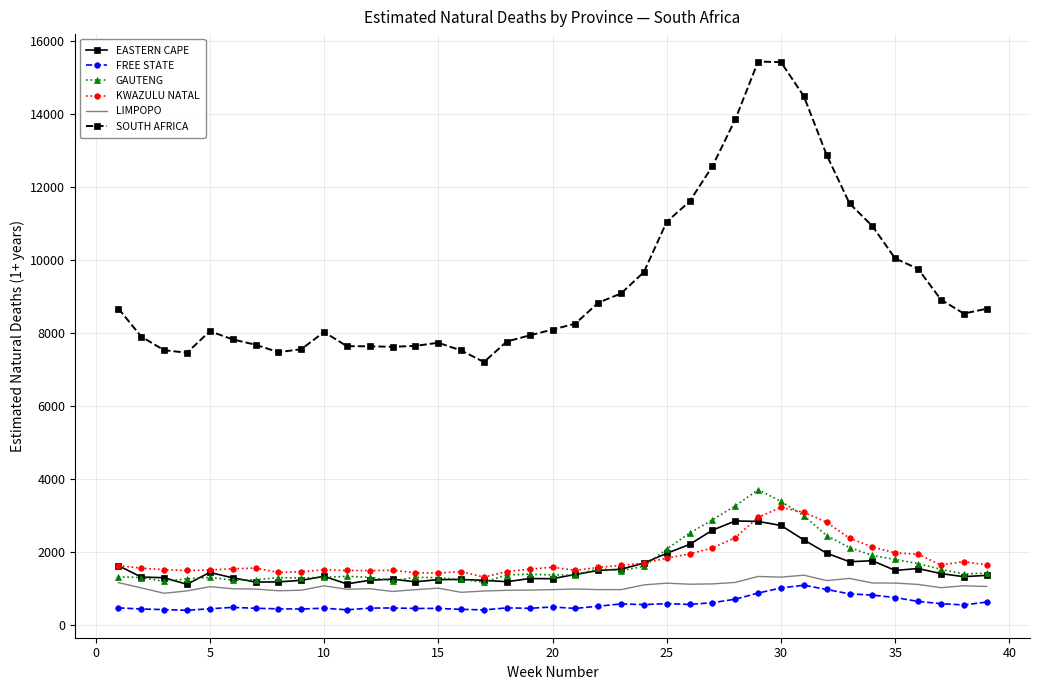

What is the lowest value of the LIMPOPO series?

870.1